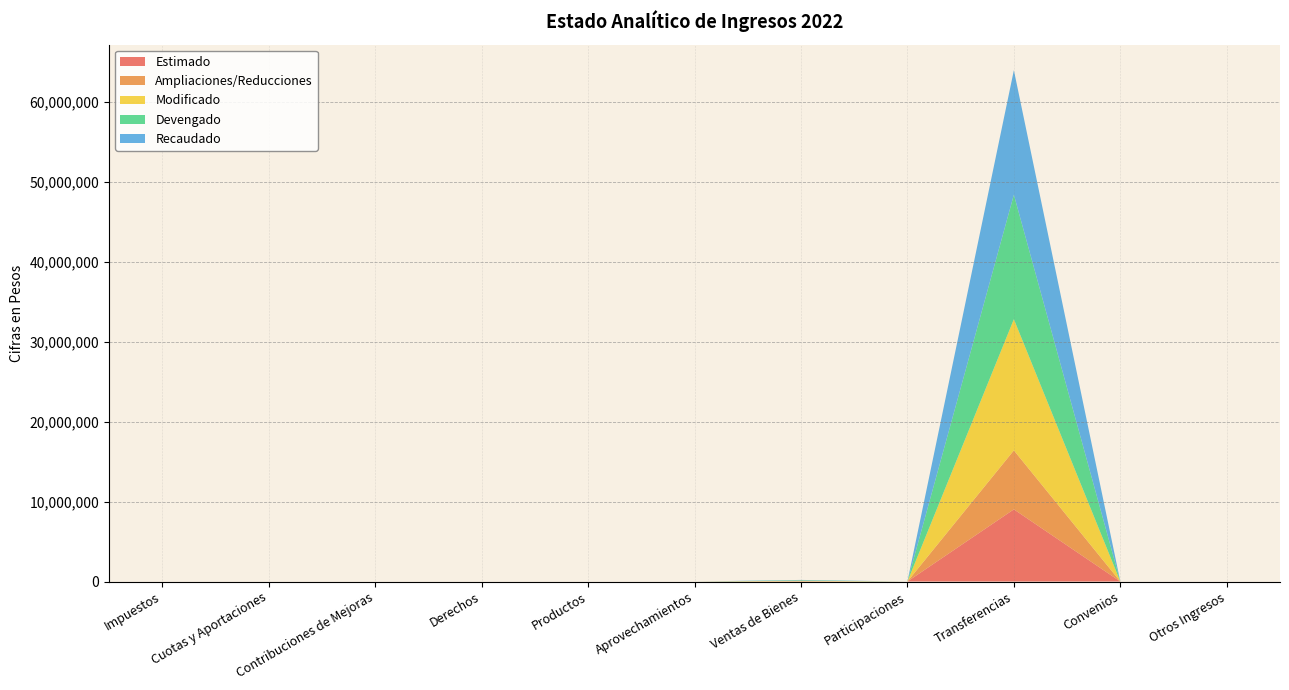

Reading left to right, extract all data points from this chart.

Estimado: Impuestos=0.0	Cuotas y Aportaciones=0.0	Contribuciones de Mejoras=0.0	Derechos=0.0	Productos=0.0	Aprovechamientos=0.0	Ventas de Bienes=0.0	Participaciones=0.0	Transferencias=9034122.9	Convenios=0.0	Otros Ingresos=0.0
Ampliaciones/Reducciones: Impuestos=0.0	Cuotas y Aportaciones=0.0	Contribuciones de Mejoras=0.0	Derechos=0.0	Productos=0.0	Aprovechamientos=0.0	Ventas de Bienes=50000.0	Participaciones=0.0	Transferencias=7385816.0	Convenios=0.0	Otros Ingresos=0.0
Modificado: Impuestos=0.0	Cuotas y Aportaciones=0.0	Contribuciones de Mejoras=0.0	Derechos=0.0	Productos=0.0	Aprovechamientos=0.0	Ventas de Bienes=50000.0	Participaciones=0.0	Transferencias=16419938.9	Convenios=0.0	Otros Ingresos=0.0
Devengado: Impuestos=0.0	Cuotas y Aportaciones=0.0	Contribuciones de Mejoras=0.0	Derechos=0.0	Productos=0.0	Aprovechamientos=0.0	Ventas de Bienes=50000.0	Participaciones=0.0	Transferencias=15588400.0	Convenios=0.0	Otros Ingresos=0.0
Recaudado: Impuestos=0.0	Cuotas y Aportaciones=0.0	Contribuciones de Mejoras=0.0	Derechos=0.0	Productos=0.0	Aprovechamientos=0.0	Ventas de Bienes=50000.0	Participaciones=0.0	Transferencias=15588400.0	Convenios=0.0	Otros Ingresos=0.0